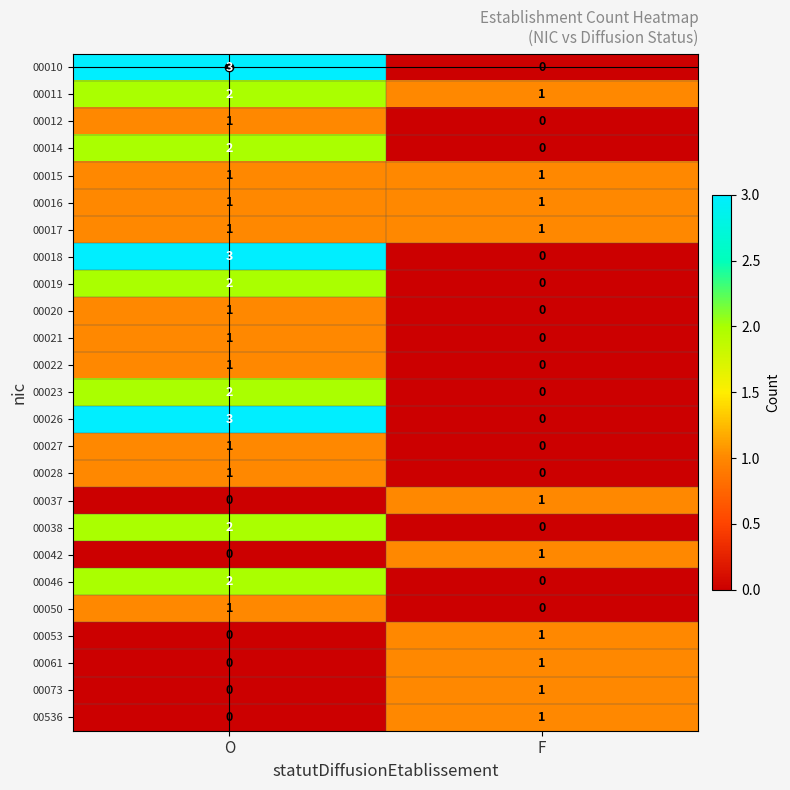

Which category has the lowest value in the 00028 series?

F